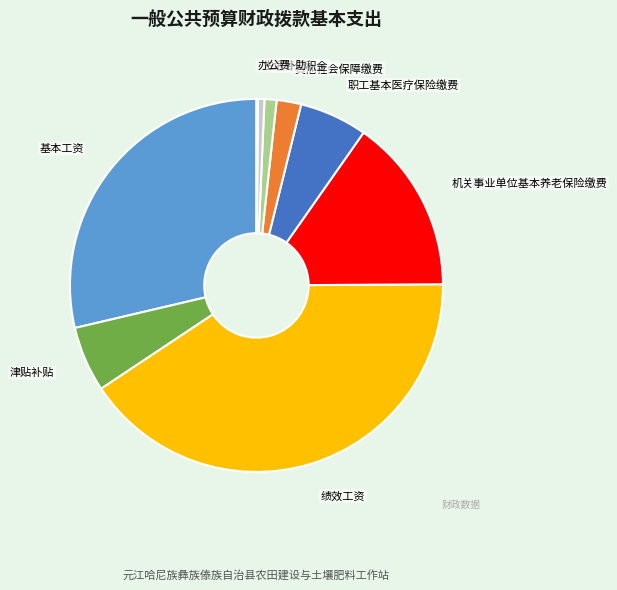

Is it true that 机关事业单位基本养老保险缴费 is 8% of the pie?

False